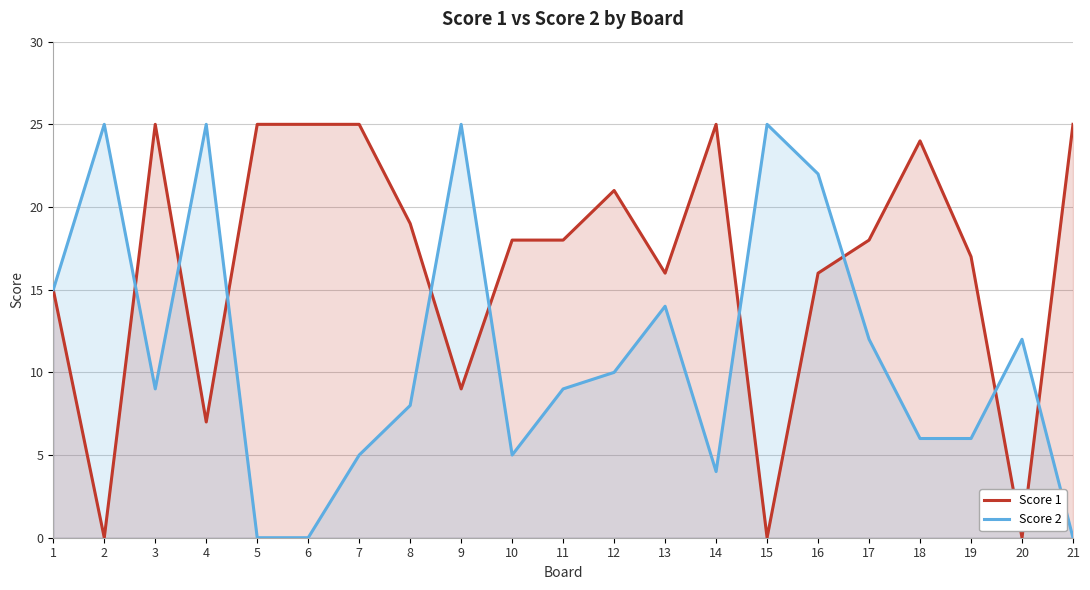

Reading left to right, transcribe all the data shown in this chart.

Score 1: 1=15	2=0	3=25	4=7	5=25	6=25	7=25	8=19	9=9	10=18	11=18	12=21	13=16	14=25	15=0	16=16	17=18	18=24	19=17	20=0	21=25
Score 2: 1=15	2=25	3=9	4=25	5=0	6=0	7=5	8=8	9=25	10=5	11=9	12=10	13=14	14=4	15=25	16=22	17=12	18=6	19=6	20=12	21=0